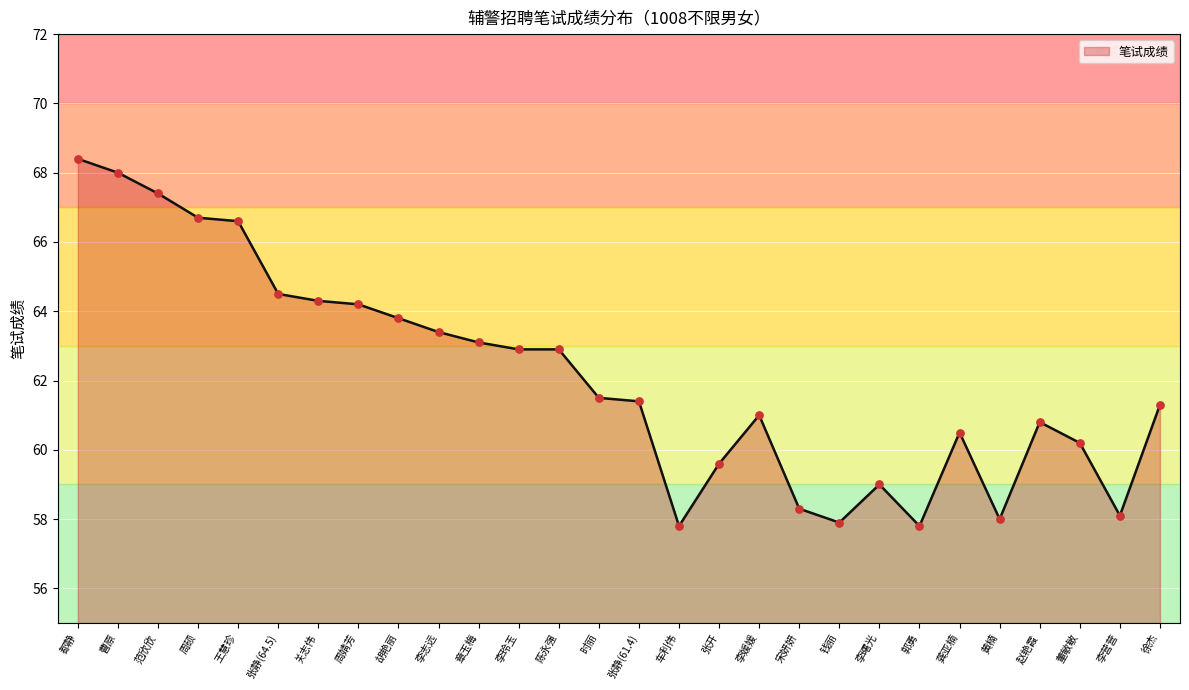

Approximately how many times larger is the value at 郭勇 compared to 徐杰?

0.9